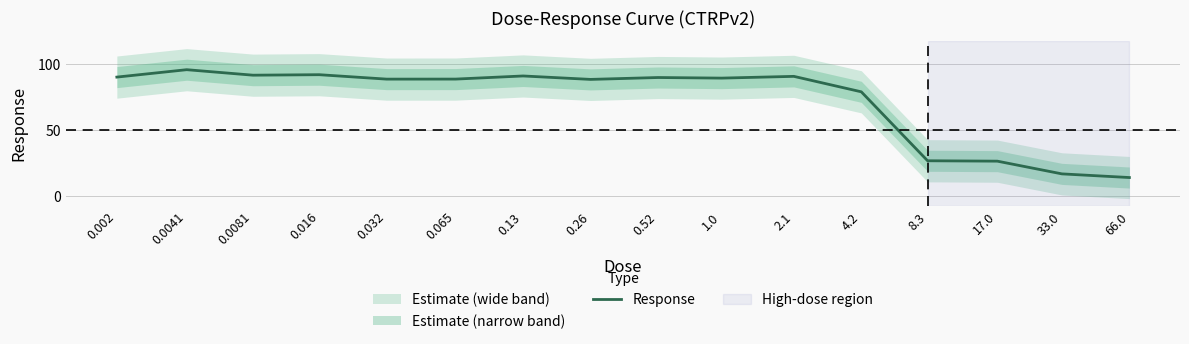

What position from the right is 2.1?

6